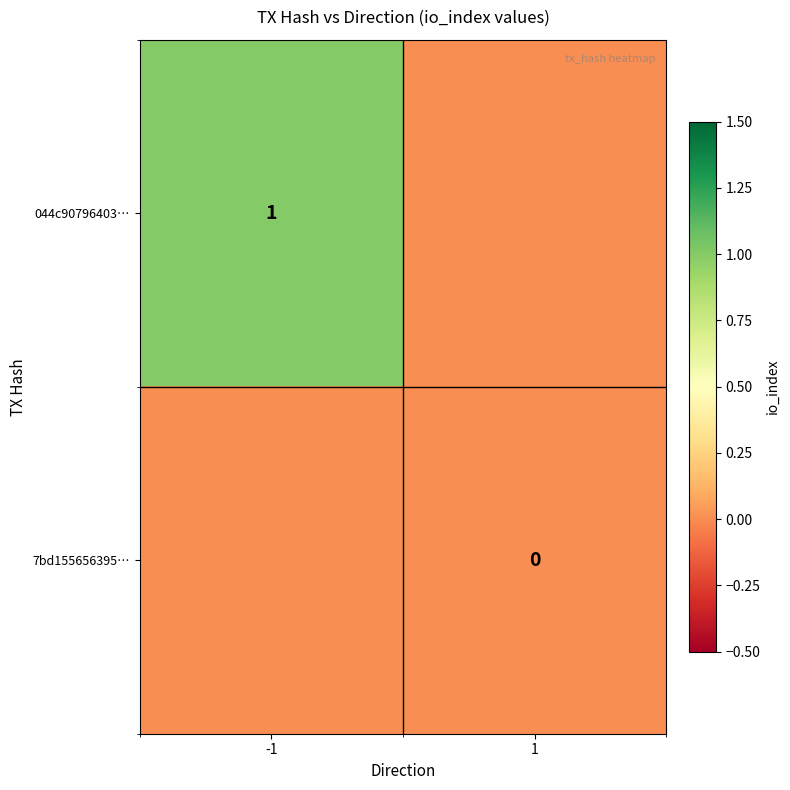

Is the value of 7bd155656395… at 1 greater than the value of 044c90796403… at -1?

No